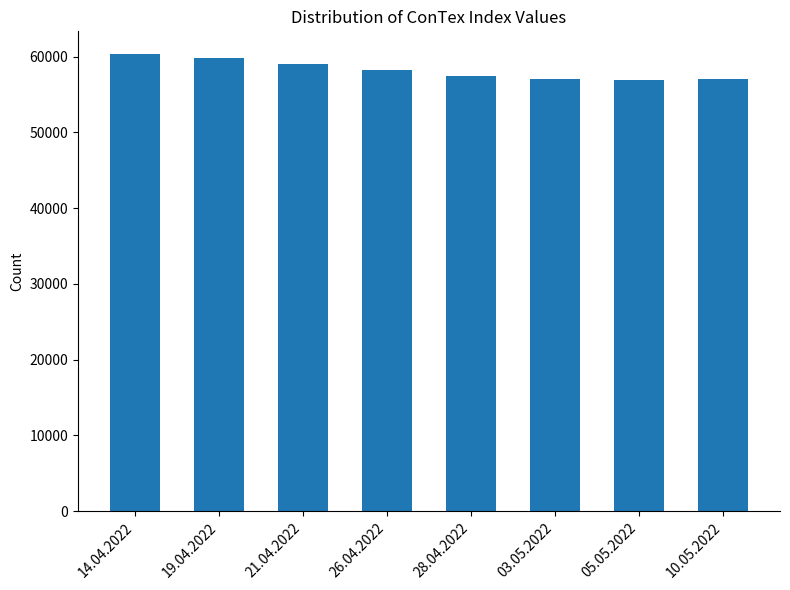

What is the label of the 8th bar from the left?

10.05.2022